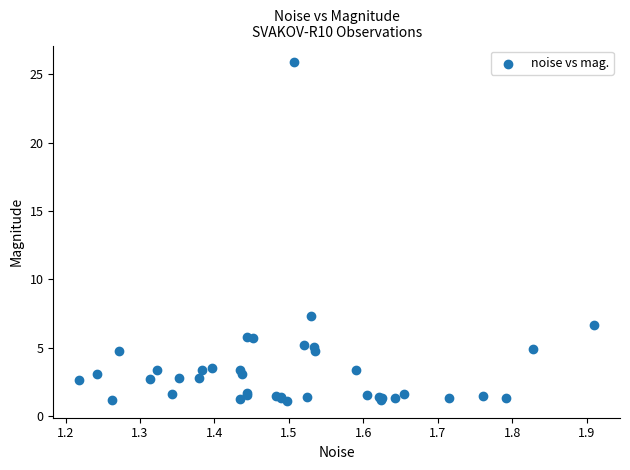

What Y value in the scatter plot is closest to 13?

7.3